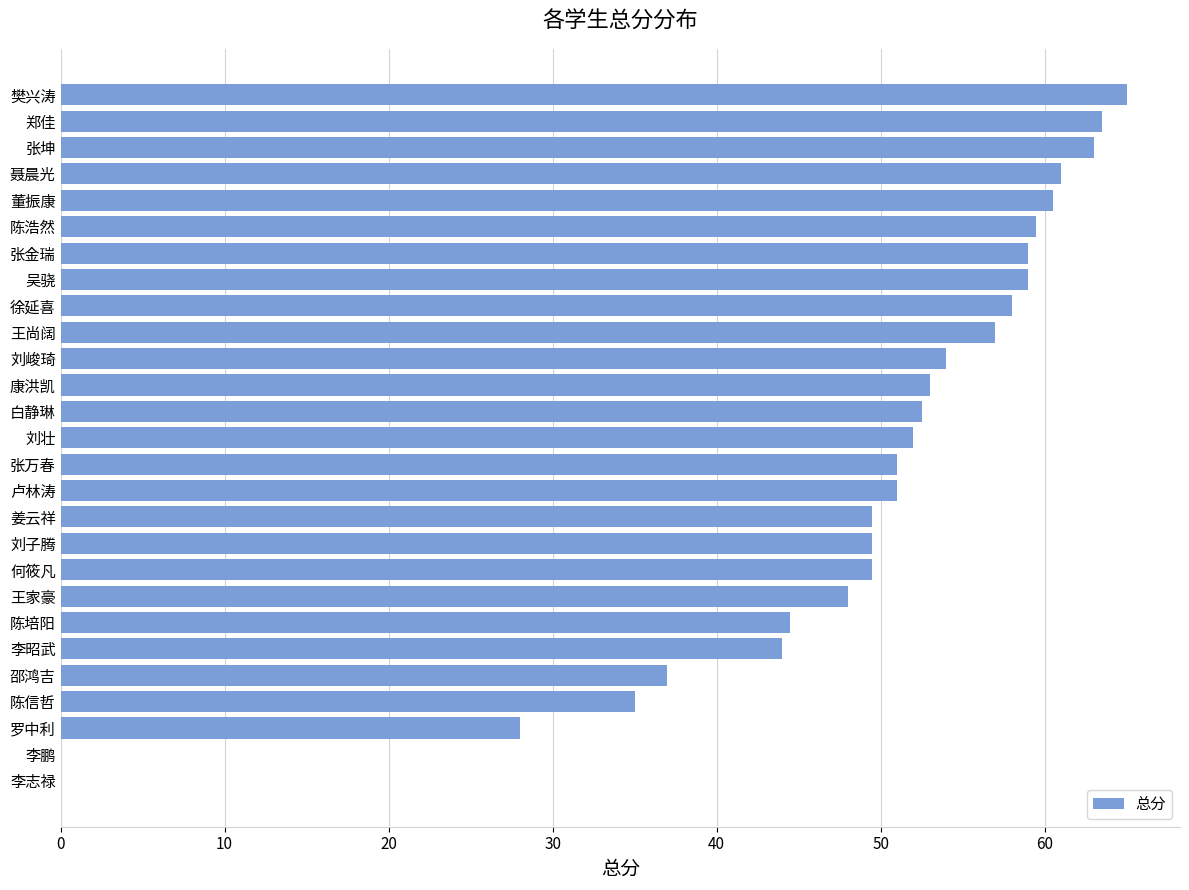

What is the change in value from 张坤 to 张万春?

-12.0